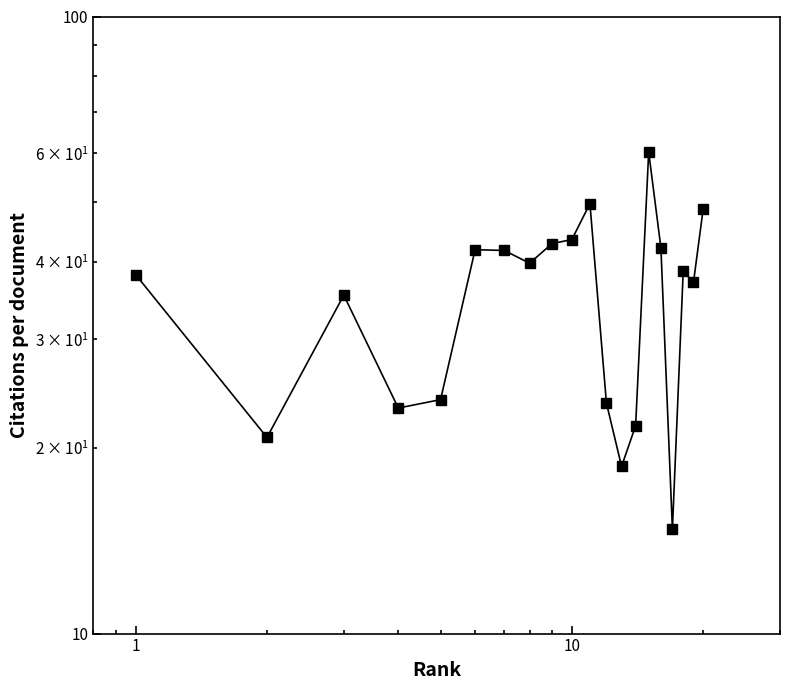

True or false: there are more than 1 points higher than both neighbors.

True